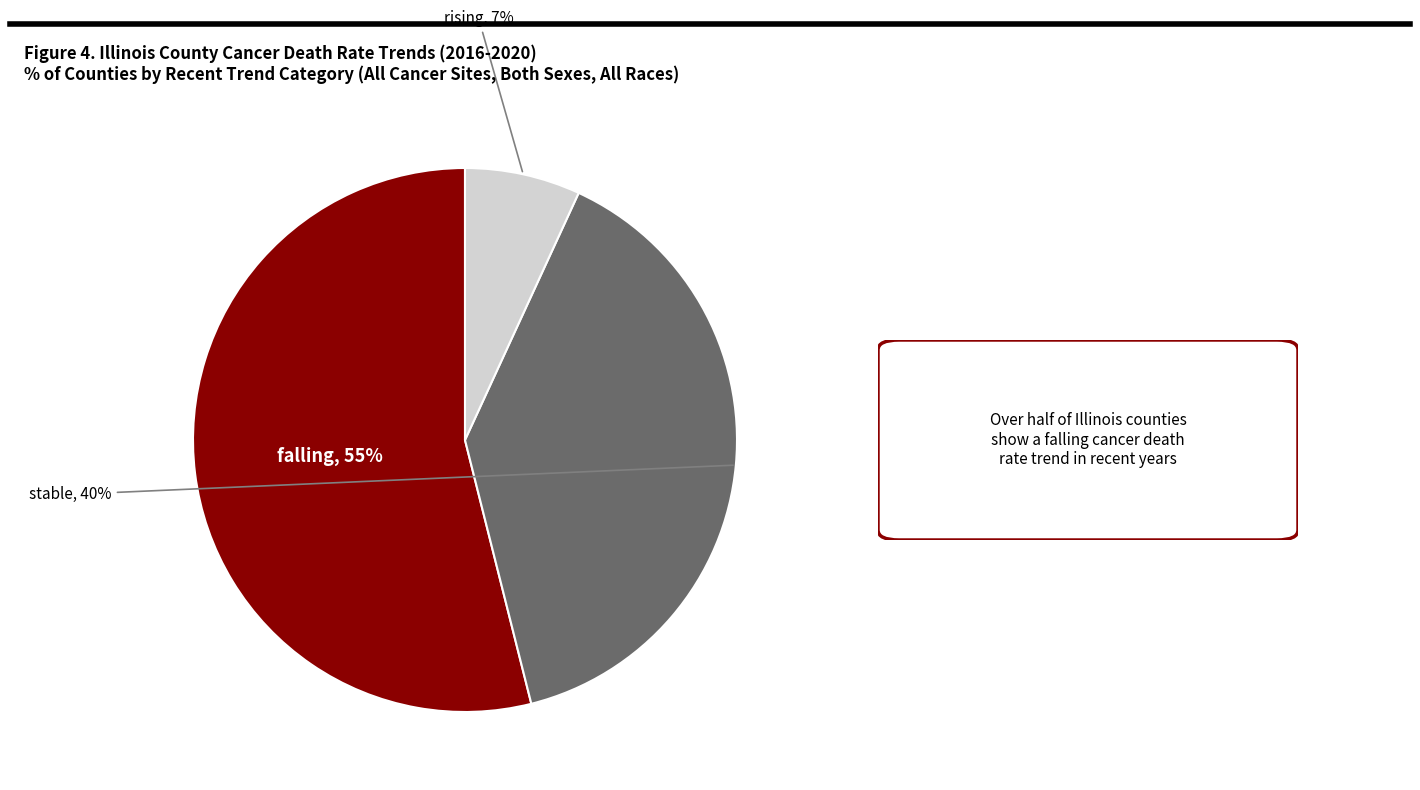

What is the ratio of the value at stable to the value at rising?

5.7